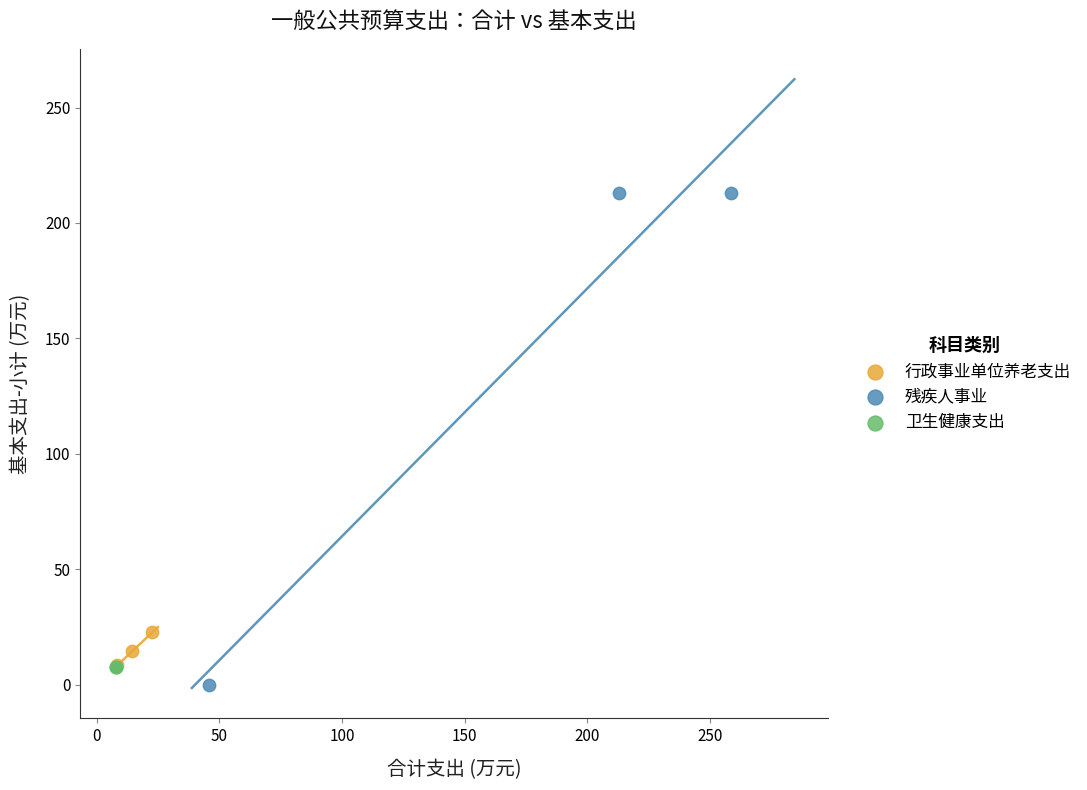

Which series contains the highest Y value?

残疾人事业